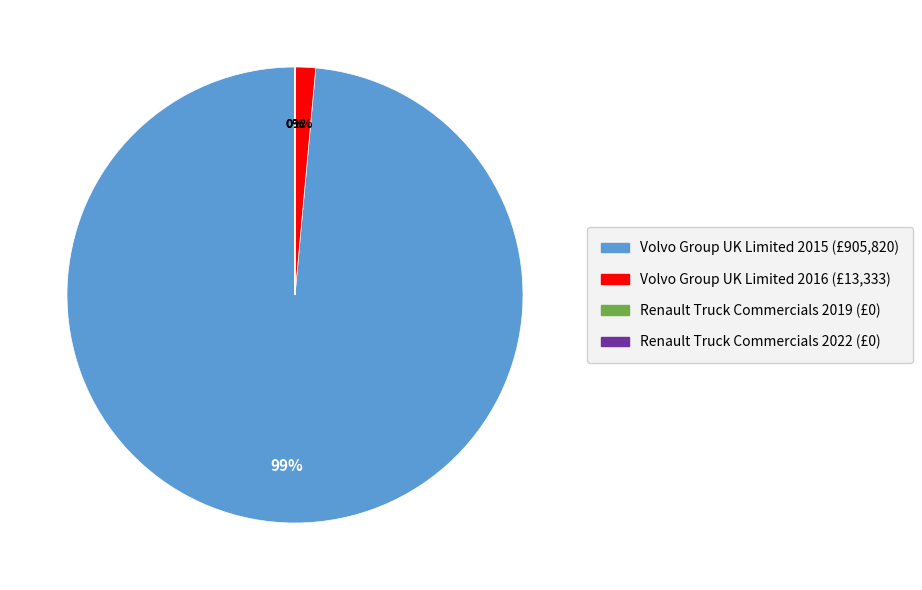

Is there any slice that represents more than half of the pie?

Yes